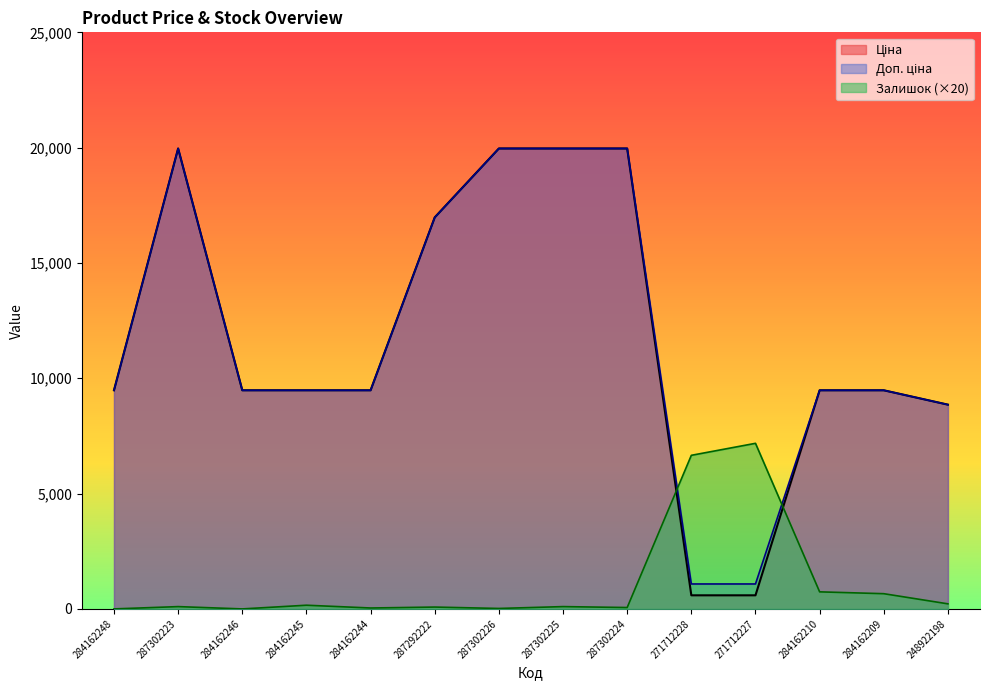

What are all the series names shown in the legend?

Ціна, Доп. ціна, Залишок